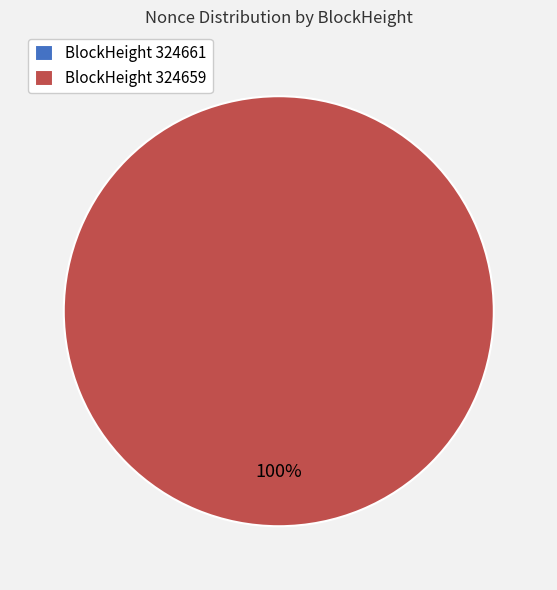

How many segments does this pie chart have?

2